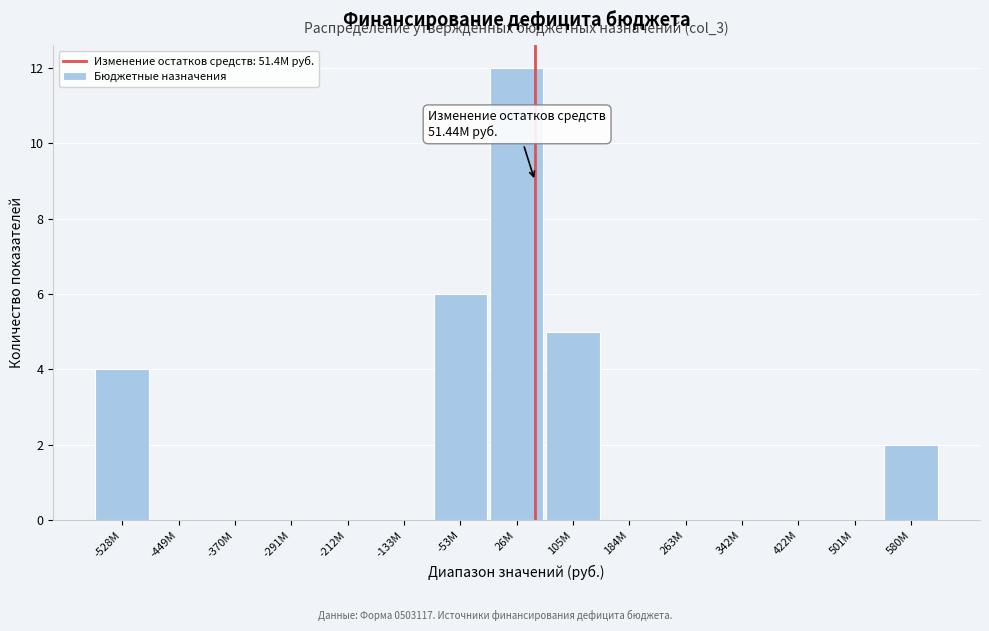

Reading left to right, what are all the values shown in this chart?

-528M=4	-449M=0	-370M=0	-291M=0	-212M=0	-133M=0	-53M=6	26M=12	105M=5	184M=0	263M=0	342M=0	422M=0	501M=0	580M=2